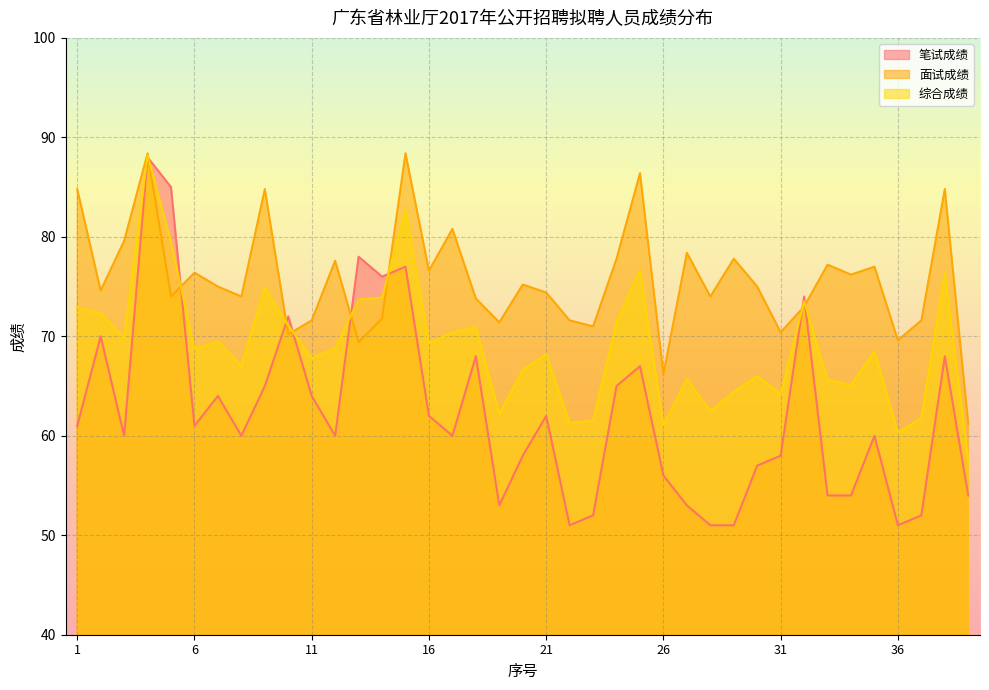

Which series has the largest range (max minus min)?

笔试成绩